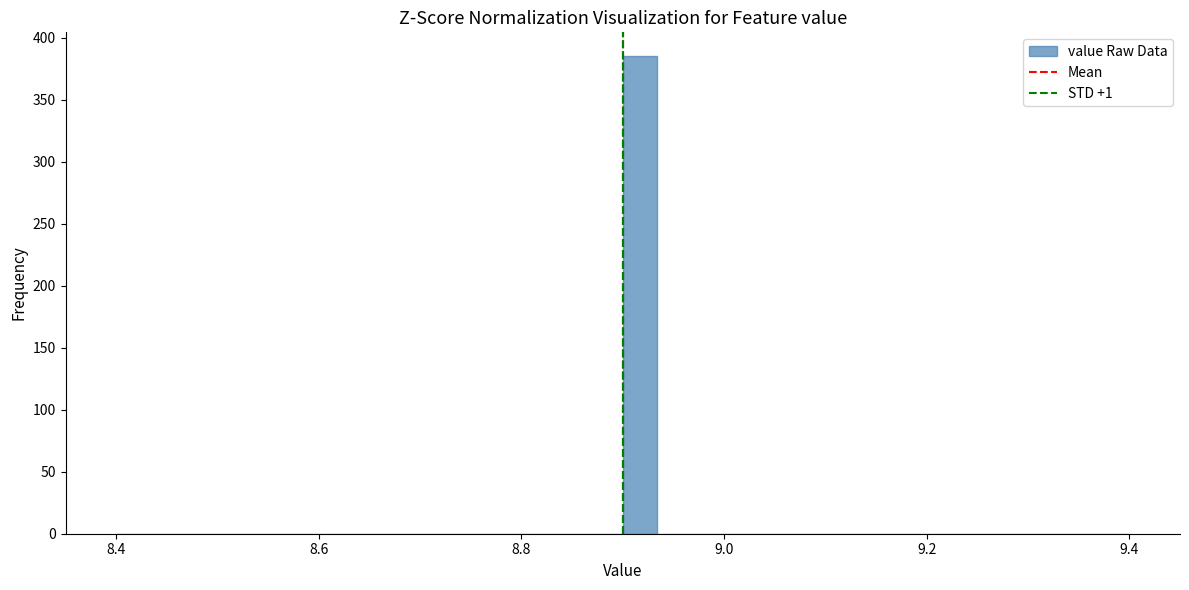

Read against the x-axis, roughly where is the centre of the tallest bar?

8.92